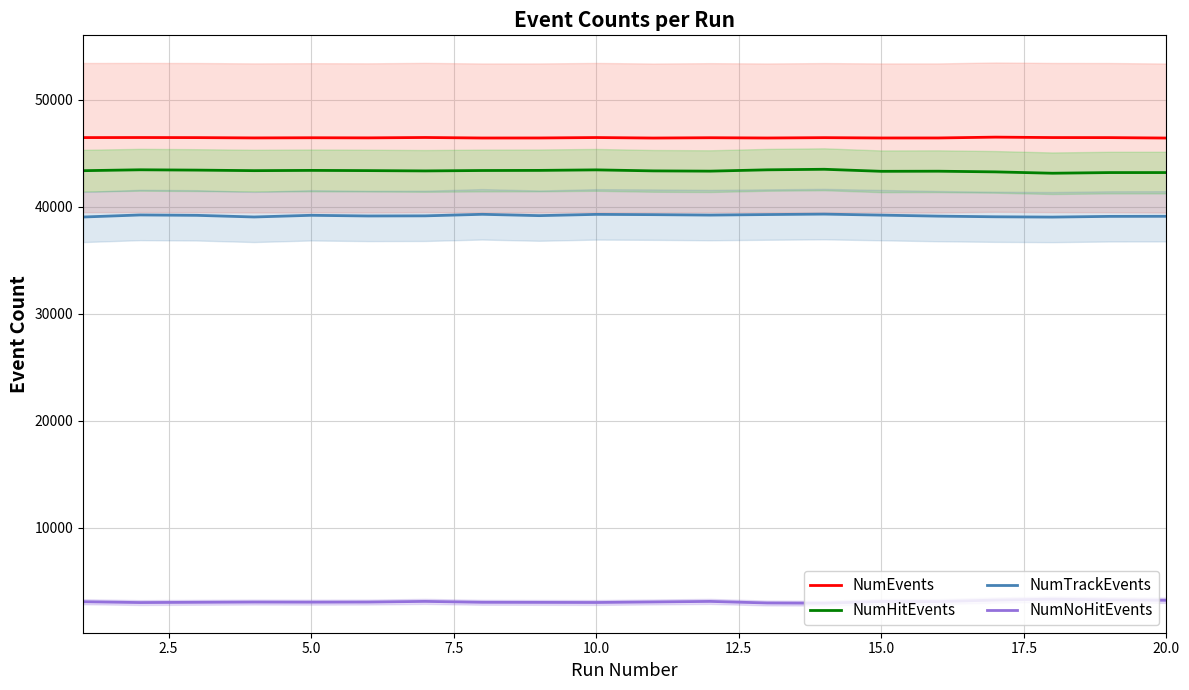

True or false: NumEvents and NumHitEvents cross at least once.

False